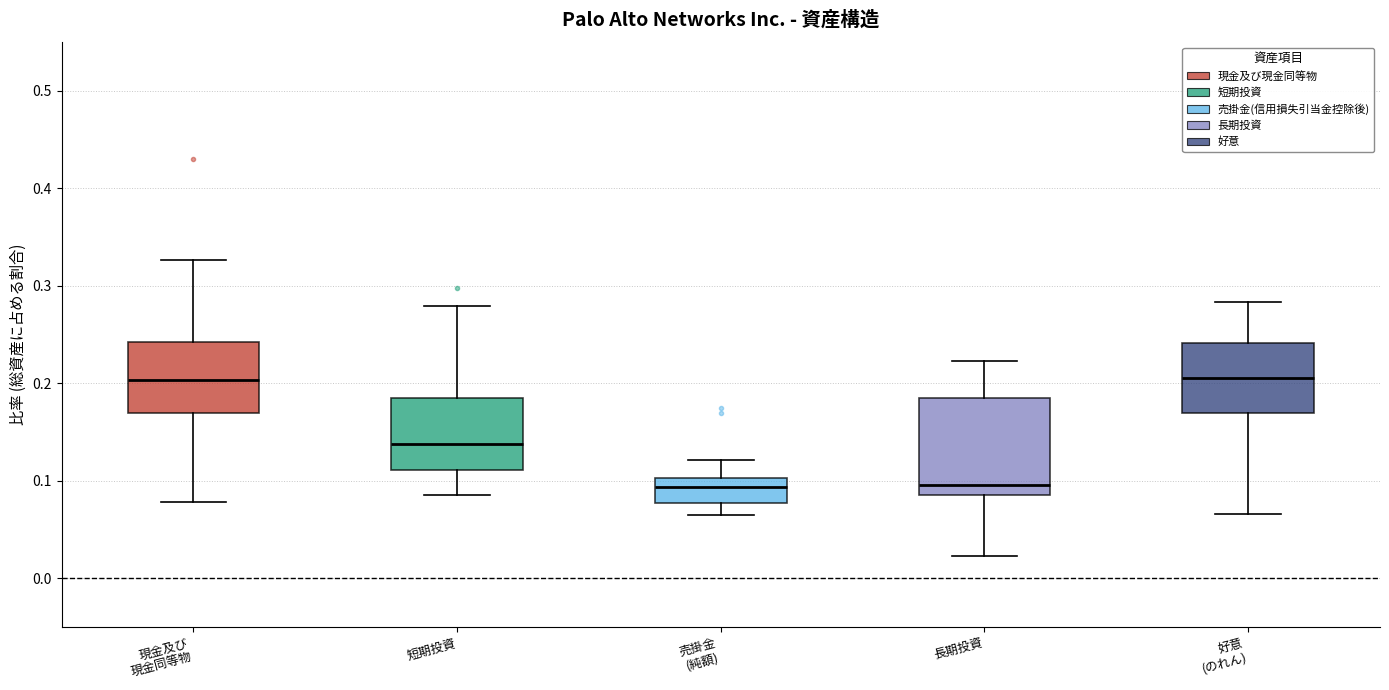

Where does the median line of the box for 短期投資 sit on the y-axis? The values are not printed on the chart, so give them approximately, as read against the axis.

0.14